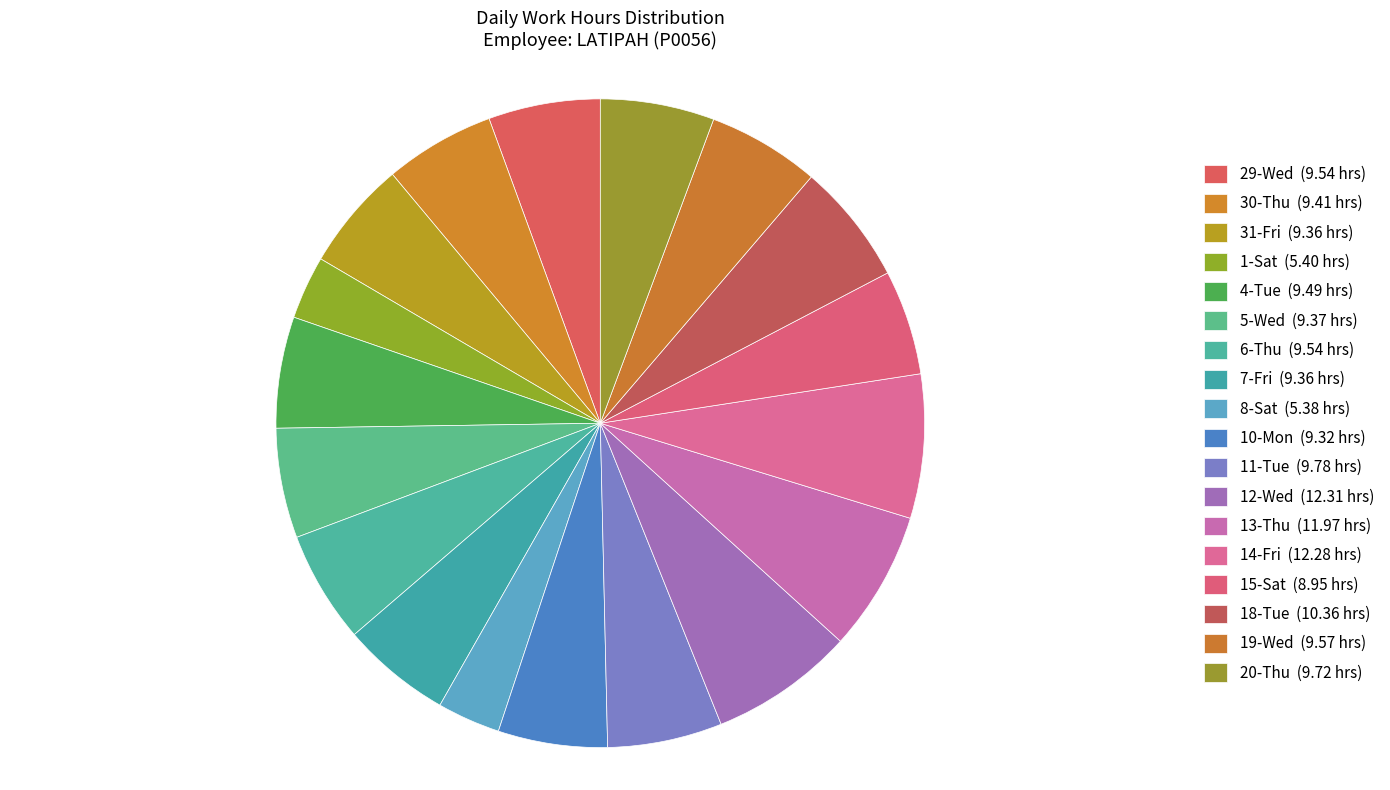

What is the total percentage of 13-Thu and 7-Fri?

12.5%